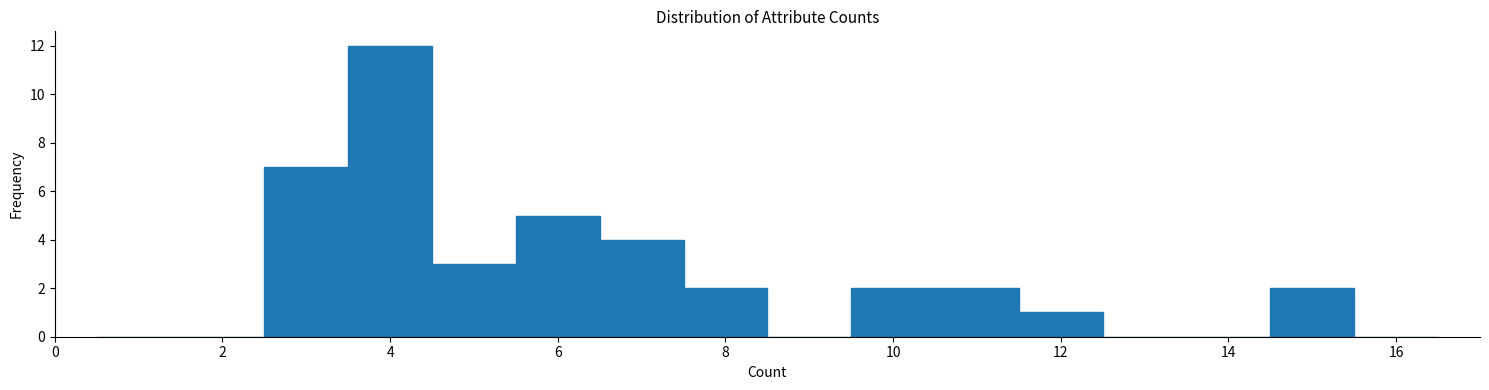

Reading left to right, list every bar in this chart as the range it spans on the x-axis followed by its height. Neither the bar edges nor the heights are printed on the chart, so give them approximately, as read against the axes.

0.5 to 1.5: 0
1.5 to 2.5: 0
2.5 to 3.5: 7
3.5 to 4.5: 12
4.5 to 5.5: 3
5.5 to 6.5: 5
6.5 to 7.5: 4
7.5 to 8.5: 2
8.5 to 9.5: 0
9.5 to 10.5: 2
10.5 to 11.5: 2
11.5 to 12.5: 1
12.5 to 13.5: 0
13.5 to 14.5: 0
14.5 to 15.5: 2
15.5 to 16.5: 0